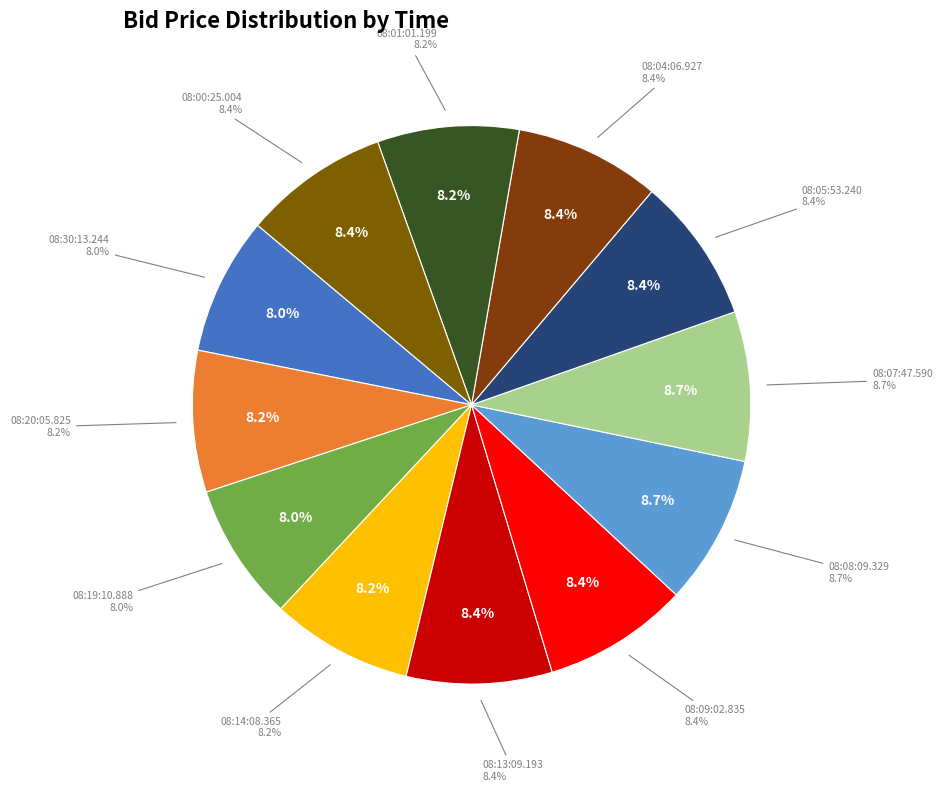

True or false: 08:13:09.193 accounts for 1% of the total.

False